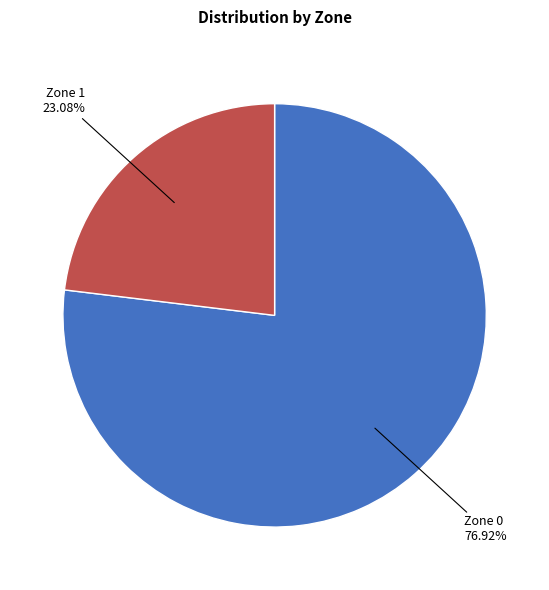

Does any single category account for the majority?

Yes